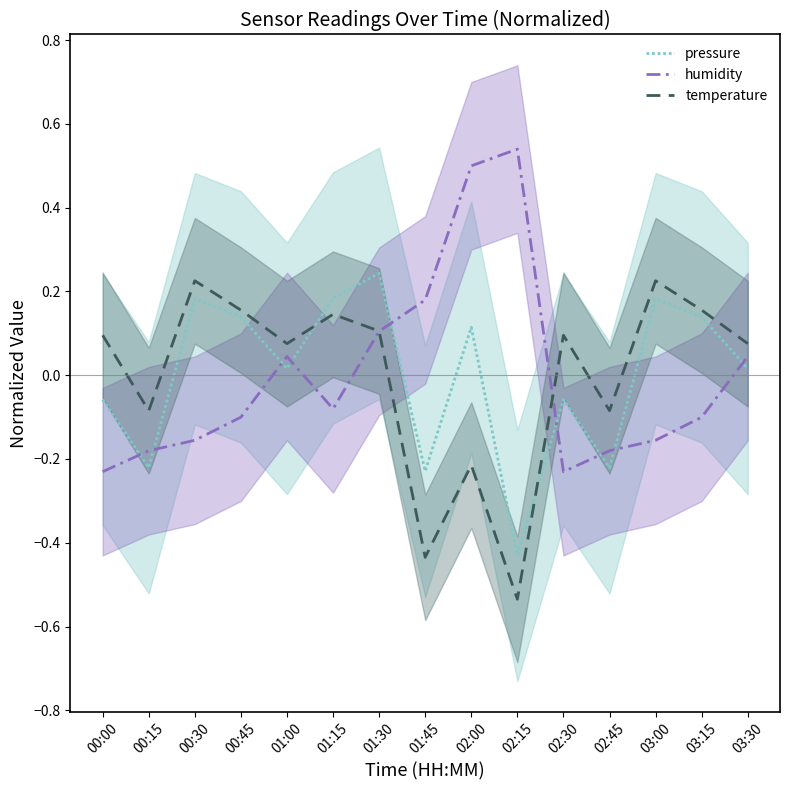

The value of temperature at 02:45 is -0.0. True or false?

False